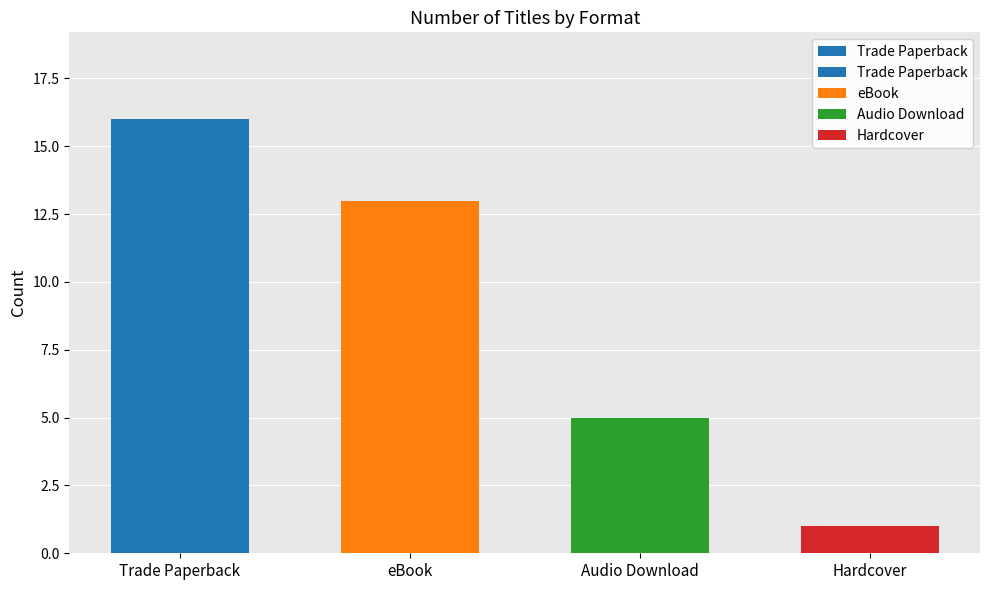

Which category has the highest value across all series?

Trade Paperback